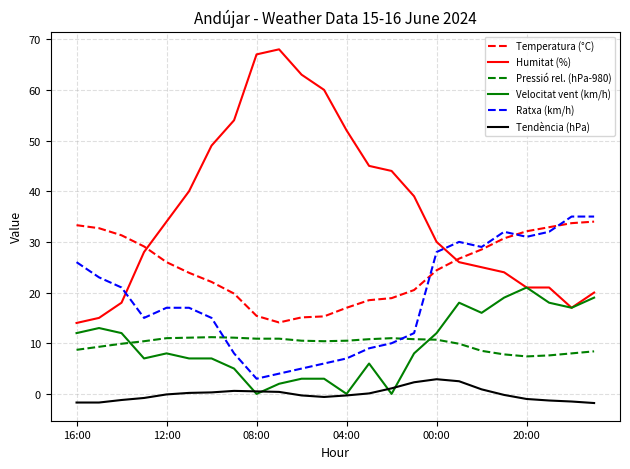

Which series has the largest total across all categories?

Humitat (%)